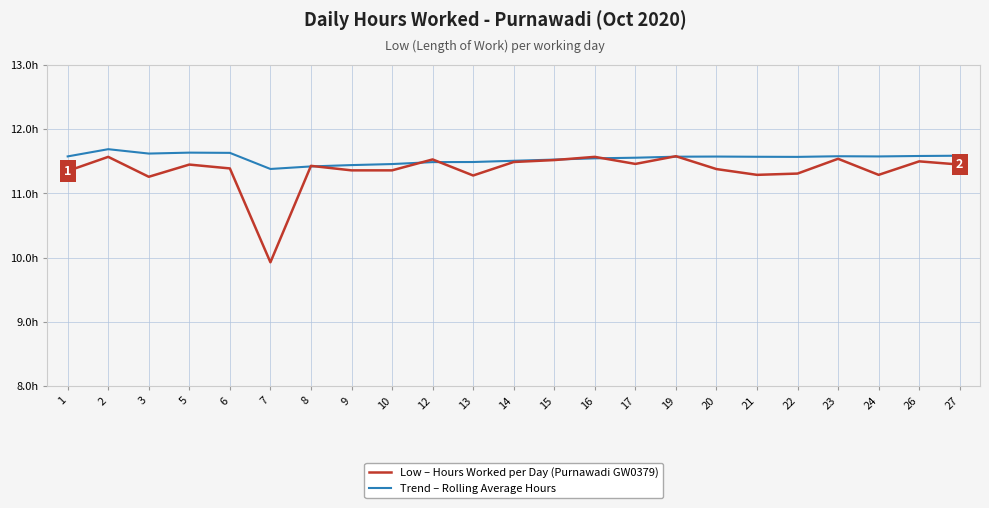

What are all the series names shown in the legend?

Low – Hours Worked per Day (Purnawadi GW0379), Trend – Rolling Average Hours